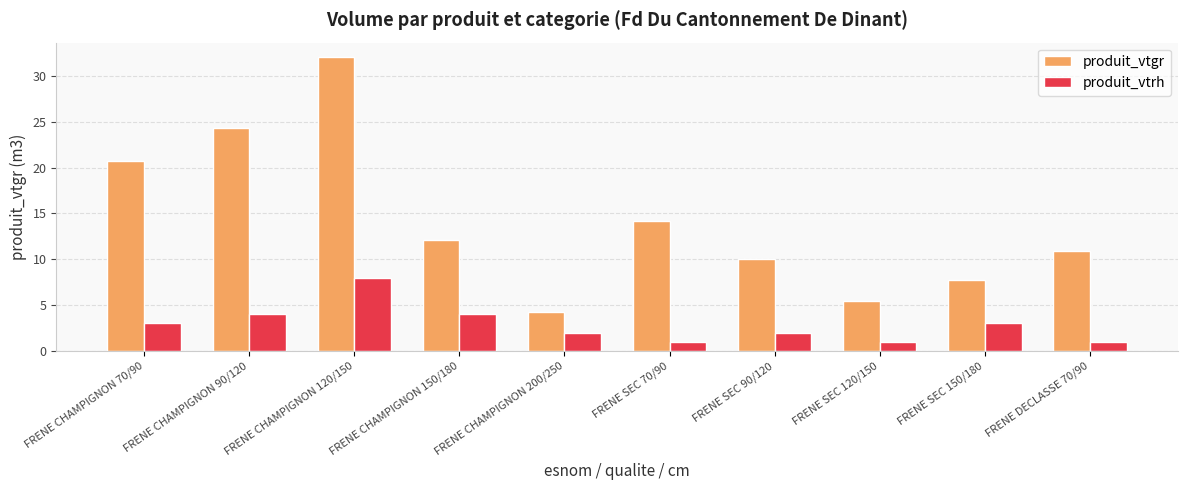

Which series has the largest total across all categories?

produit_vtgr